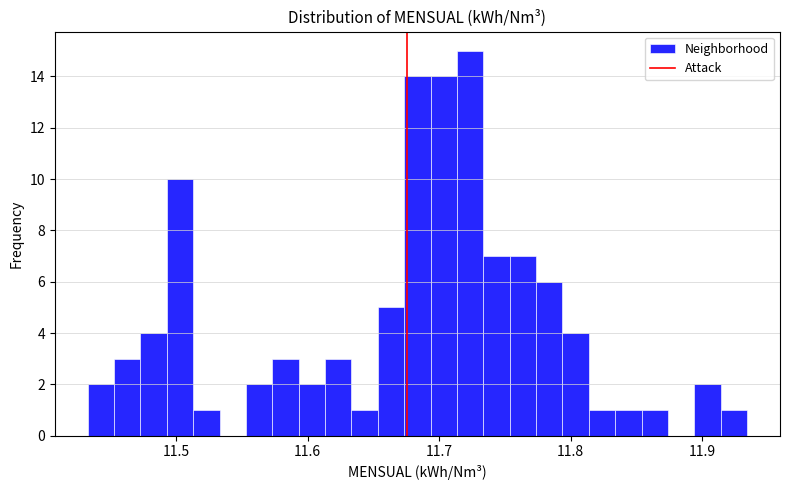

Around what value on the x-axis is the tallest bar? Give the approximate position of its centre, as read against the axis.

11.72